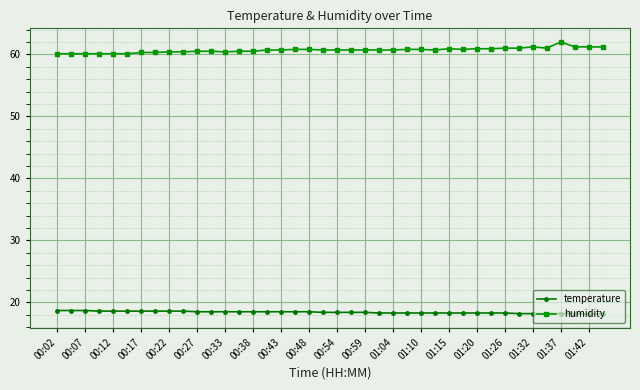

True or false: humidity and temperature cross at least once.

False